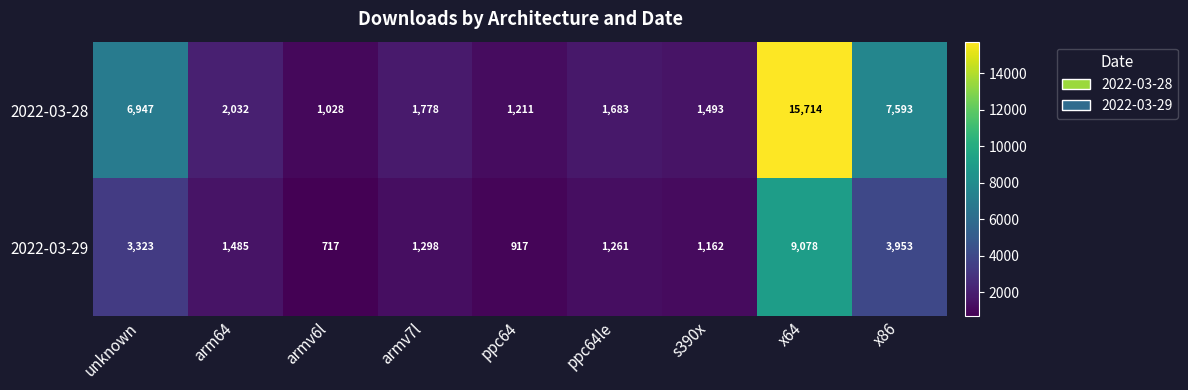

What is the sum of the 2022-03-29 values at ppc64 and s390x?

2079